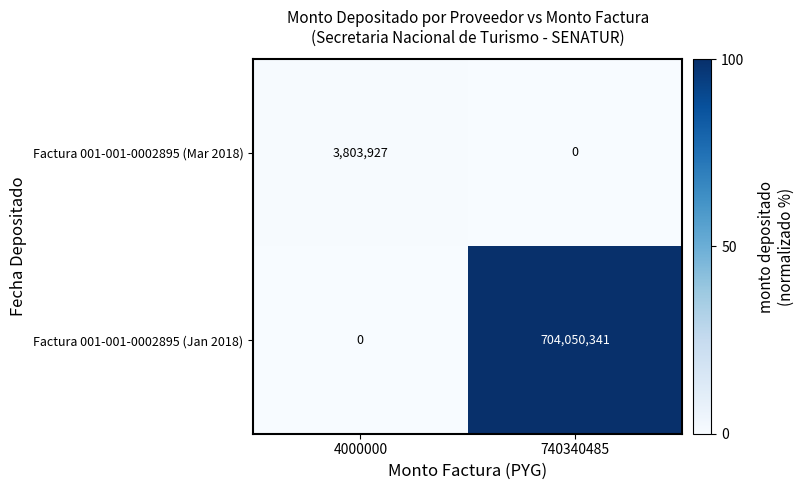

Reading left to right, what are all the values shown in this chart?

Factura 001-001-0002895 (Mar 2018): 4000000=3803927	740340485=0
Factura 001-001-0002895 (Jan 2018): 4000000=0	740340485=704050341